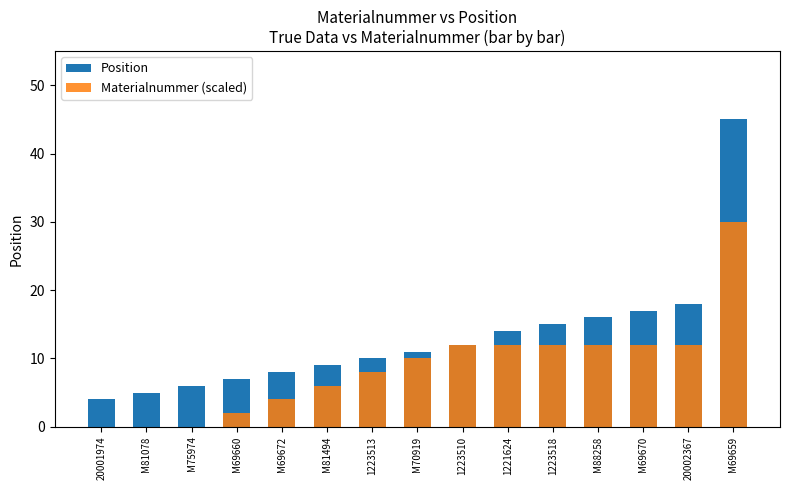

At how many categories does at least one series exceed 32?

1